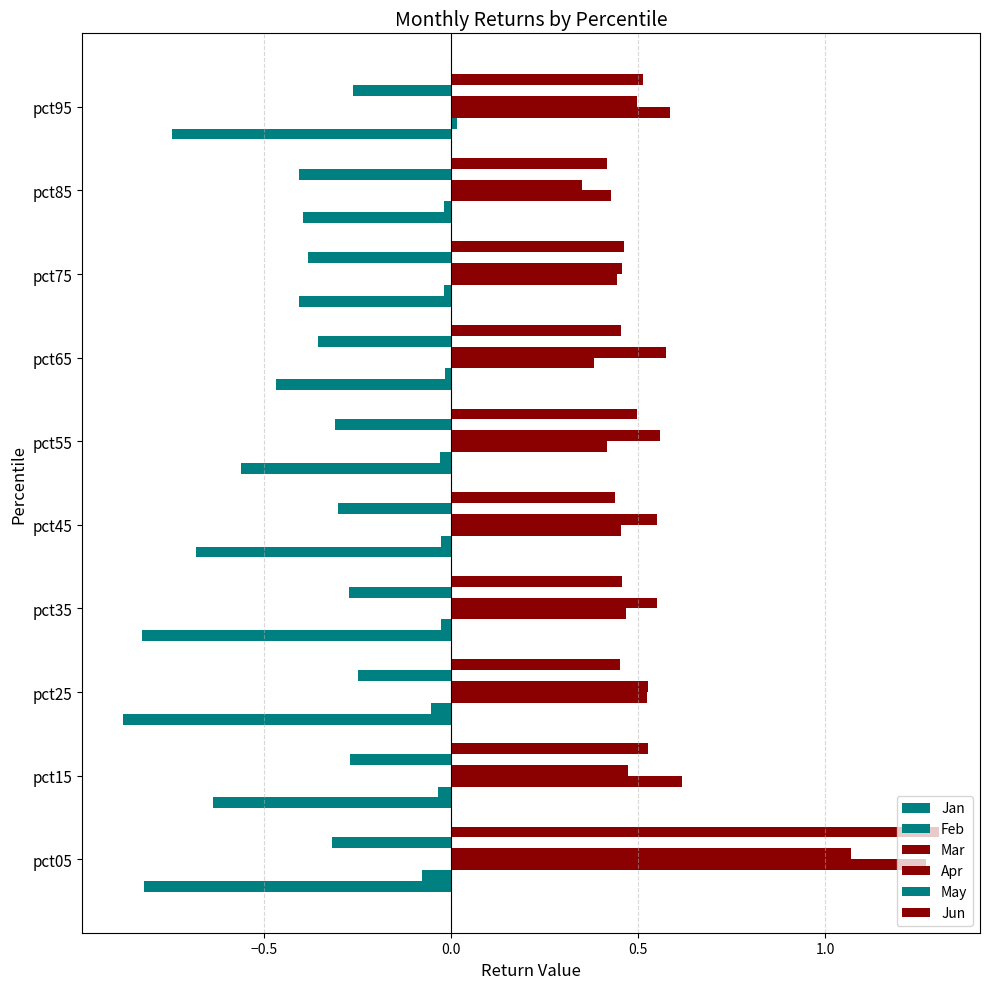

What is the maximum value for Jan?

-0.4